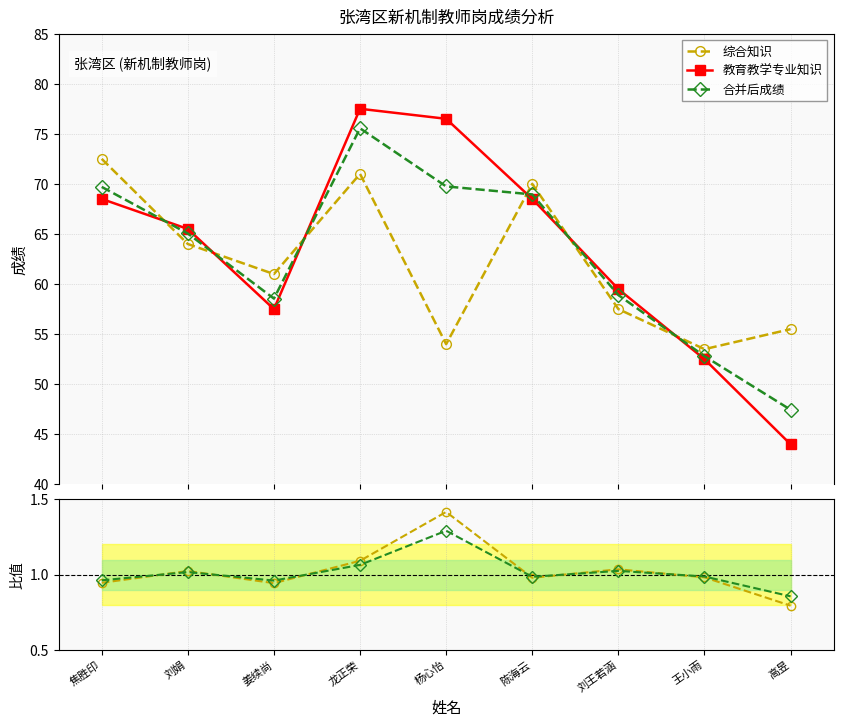

How many lines are shown in the chart?

5